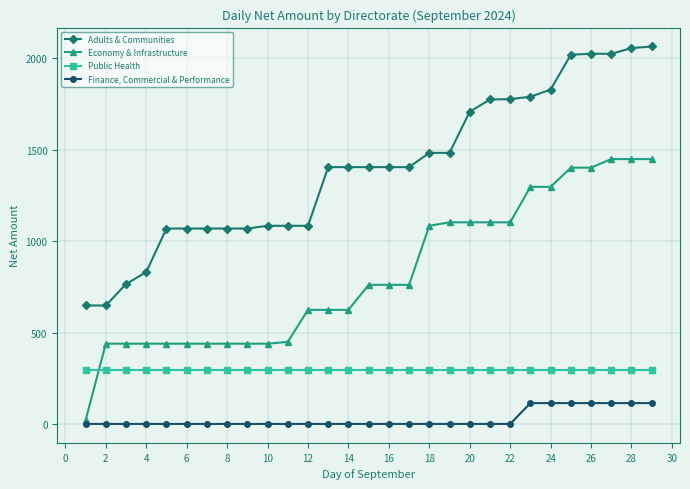

What is the lowest value of the Public Health series?

294